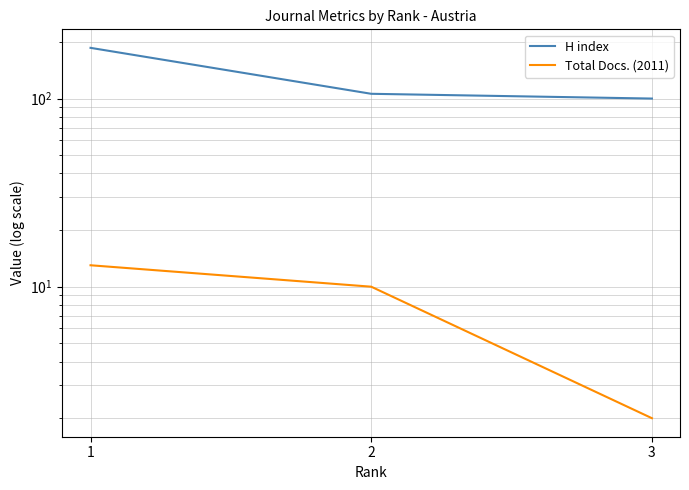

What are all the series names shown in the legend?

H index, Total Docs. (2011)